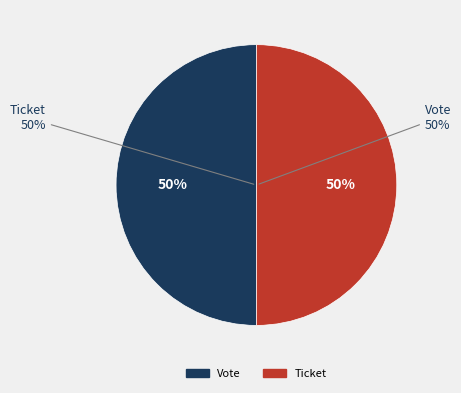

Which slice is the largest?

Vote